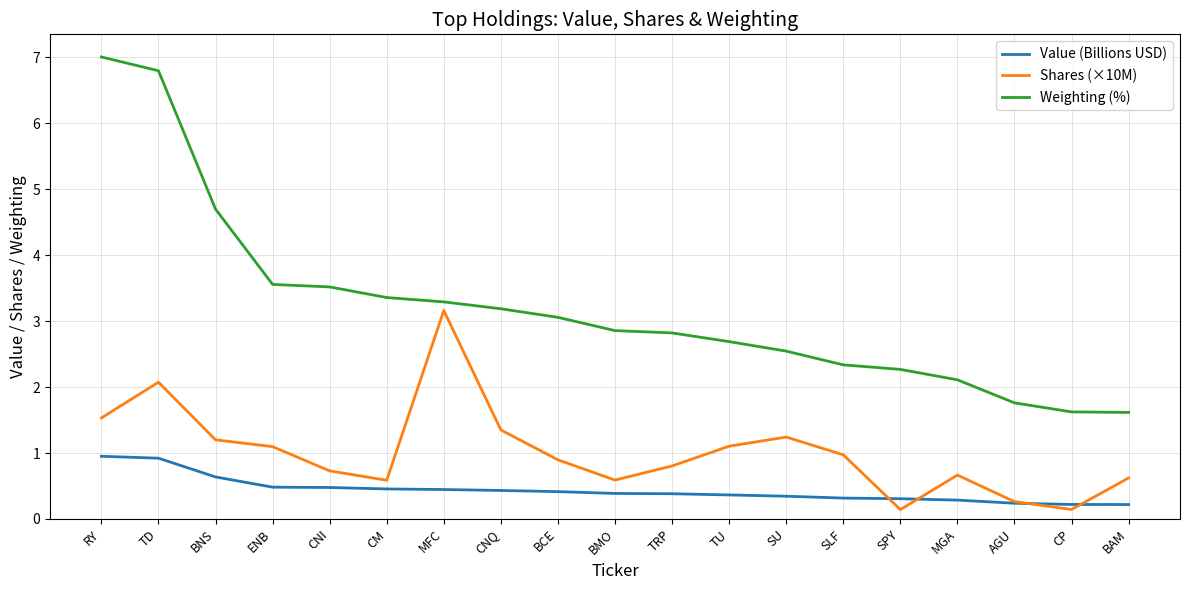

Count the number of data series in this chart.

3